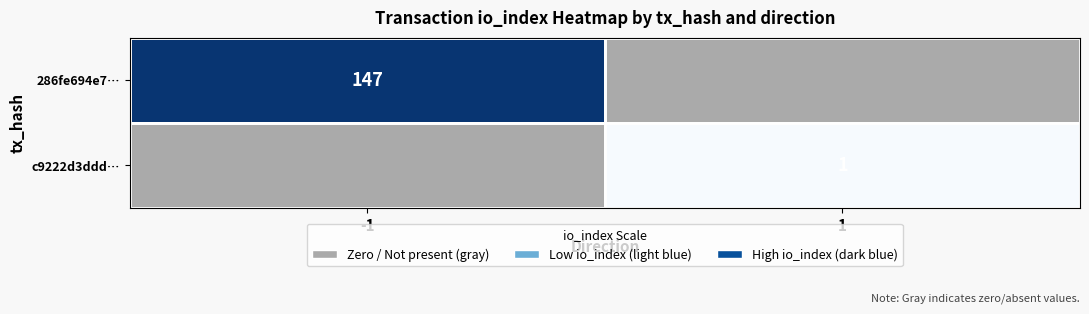

The value of 286fe694e7… at -1 is 41. True or false?

False